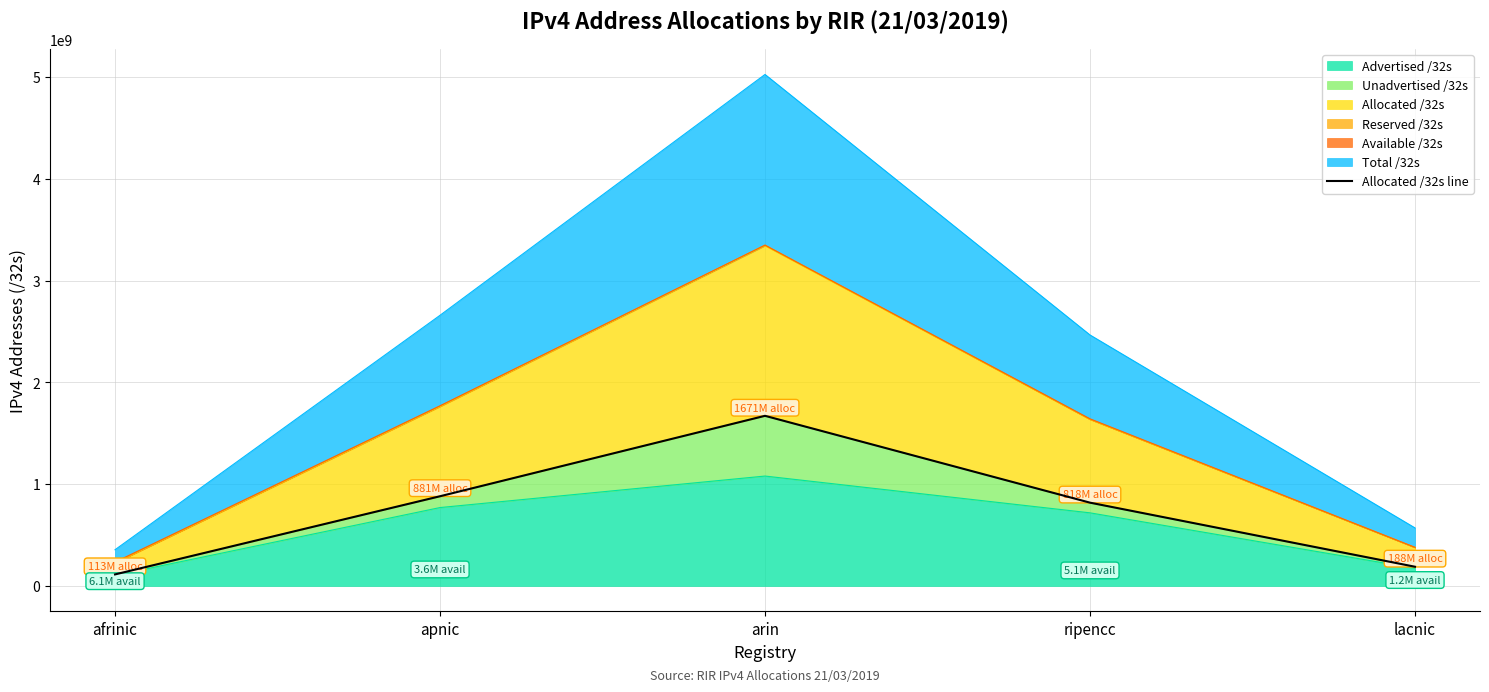

What is the change in value from arin to ripencc?

-853314968